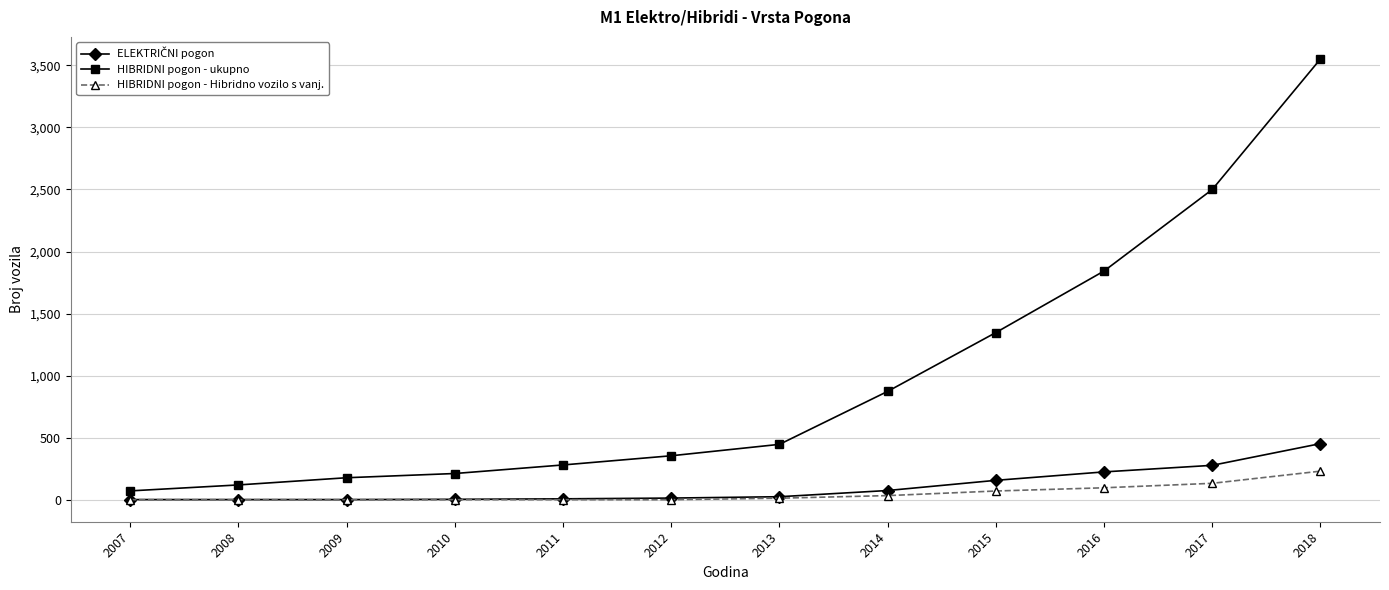

Which series changed the most between 2008 and 2013?

HIBRIDNI pogon - ukupno